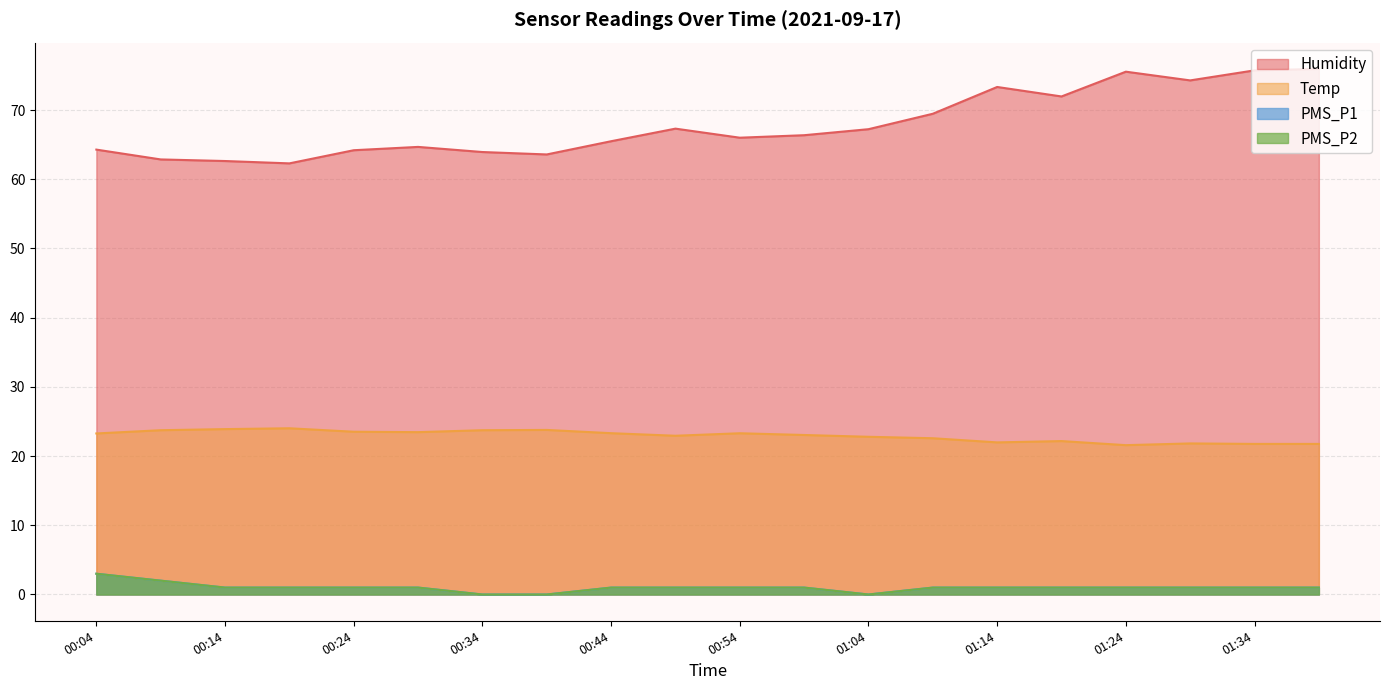

How many categories are shown in the chart?

20